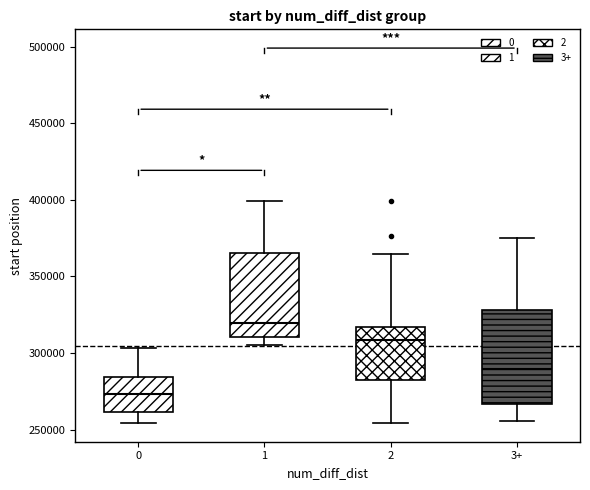

Reading left to right, read every box against the y-axis: the position of its median line, the range the box covers, and the ends of its whiskers. The values are not printed on the chart, so give them approximately, as read against the axis.

0: median 275000, box 260000 to 285000, whiskers 255000 to 305000
1: median 320000, box 310000 to 365000, whiskers 305000 to 400000
2: median 310000, box 285000 to 315000, whiskers 255000 to 365000
3+: median 290000, box 265000 to 330000, whiskers 255000 to 375000